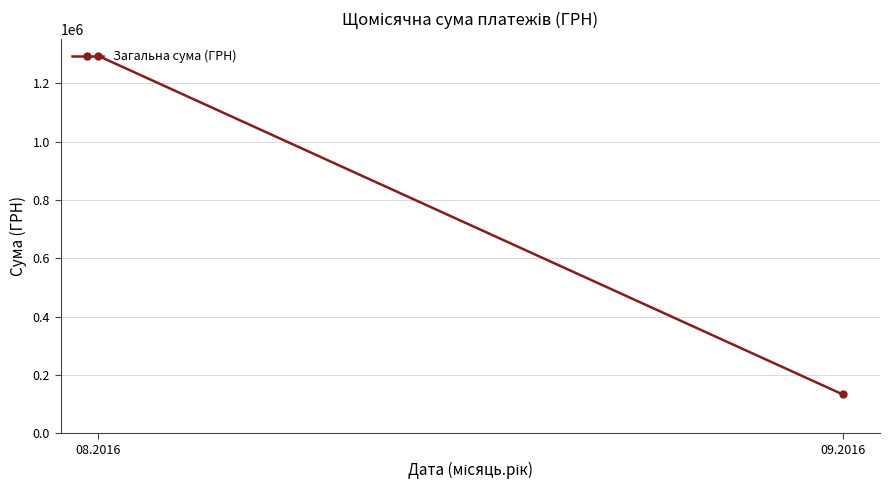

Reading right to left, what are all the values shown in this chart?

133053.7	1295198.4